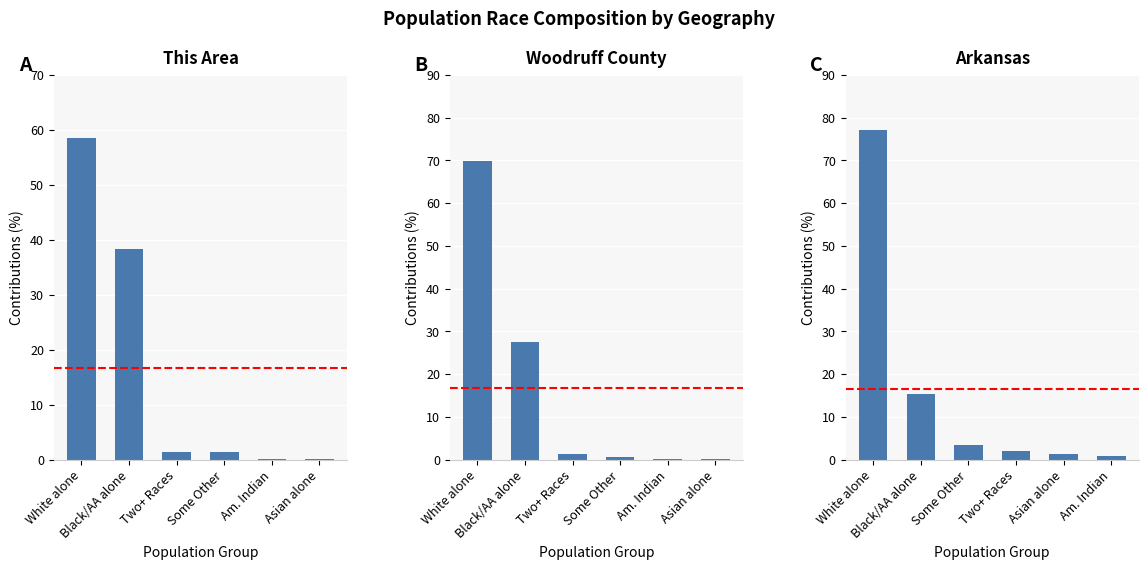

Which category has the lowest value across all series?

Asian alone